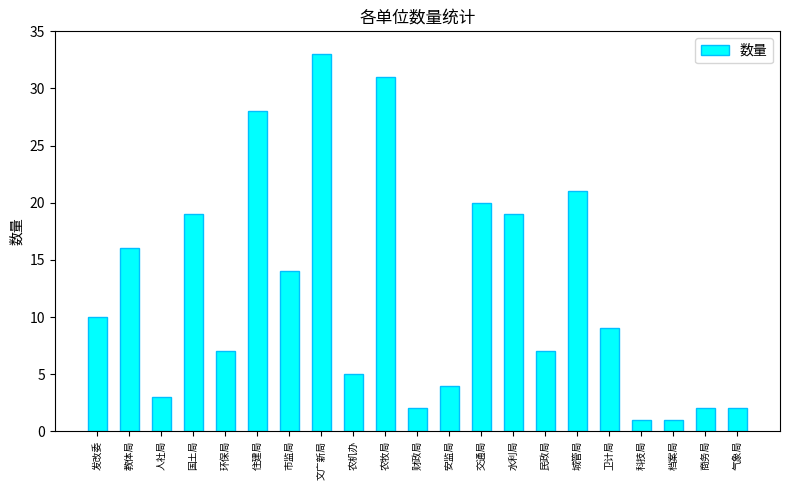

Reading left to right, what are all the values shown in this chart?

10	16	3	19	7	28	14	33	5	31	2	4	20	19	7	21	9	1	1	2	2